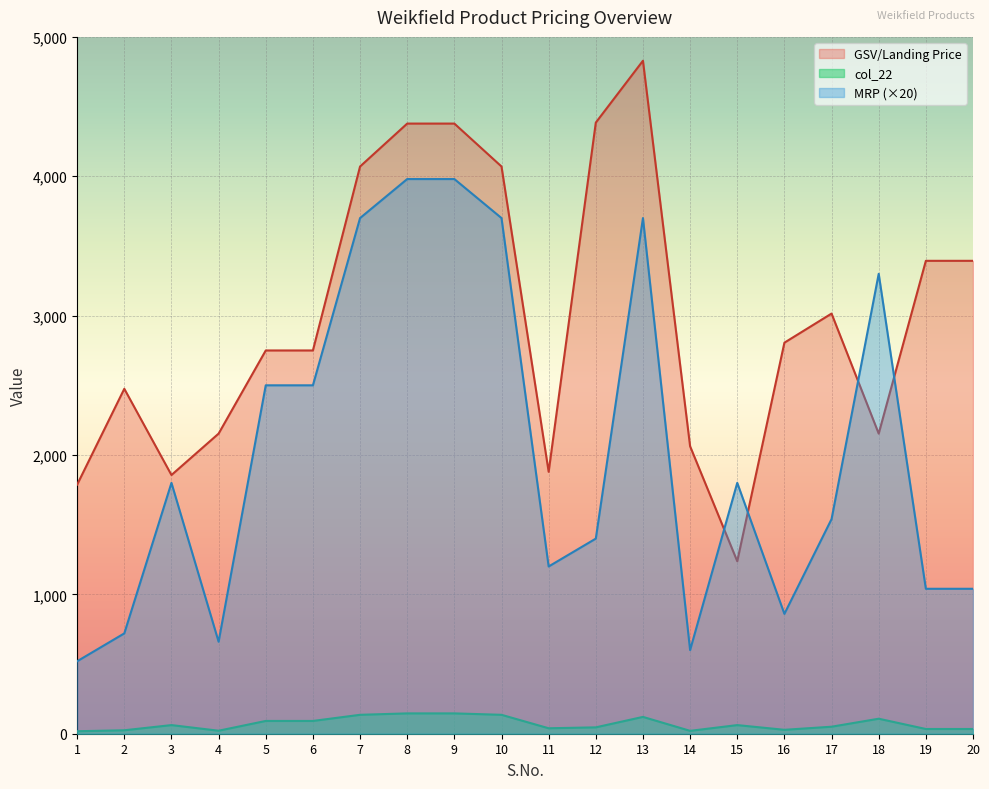

The GSV/Landing Price series shows 1237.5 at 15. True or false?

True